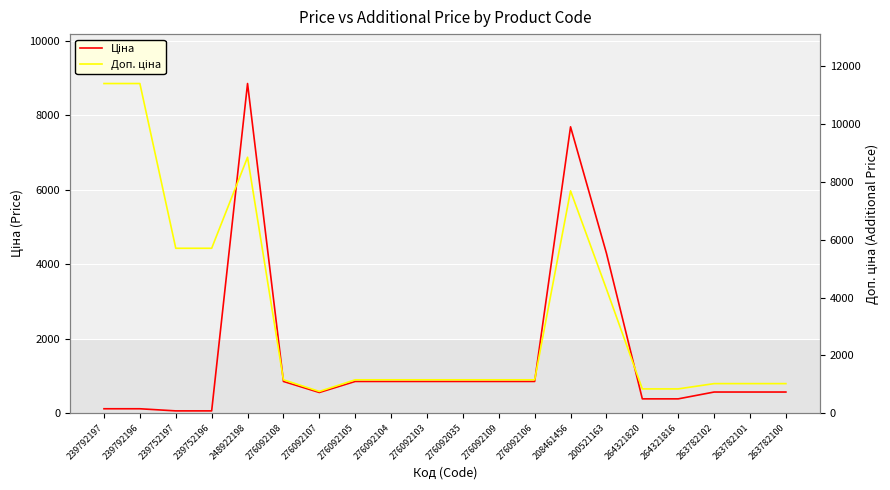

Reading left to right, extract all data points from this chart.

Ціна: 239792197=114.1	239792196=114.1	239752197=57.0	239752196=57.0	248922198=8856.7	276092108=848.4	276092107=551.5	276092105=848.4	276092104=848.4	276092103=848.4	276092035=848.4	276092109=848.4	276092106=848.4	208461456=7693.1	200521163=4295.4	264321820=380.4	264321816=380.4	263782102=564.0	263782101=564.0	263782100=564.0
Доп. ціна: 239792197=11410.0	239792196=11410.0	239752197=5705.0	239752196=5705.0	248922198=8856.7	276092108=1149.7	276092107=747.0	276092105=1149.7	276092104=1149.7	276092103=1149.7	276092035=1149.7	276092109=1149.7	276092106=1149.7	208461456=7693.1	200521163=4295.0	264321820=835.0	264321816=835.0	263782102=1017.8	263782101=1017.8	263782100=1017.8